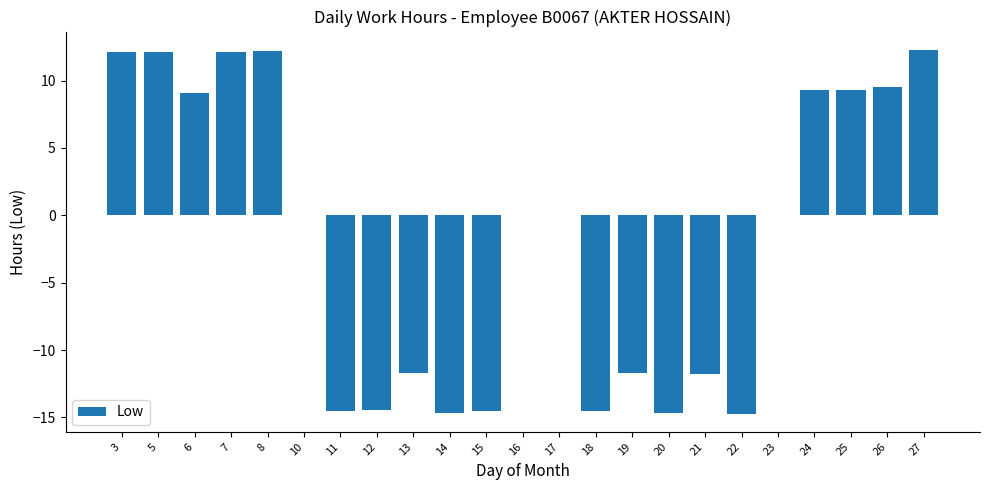

How many categories are shown in the chart?

23